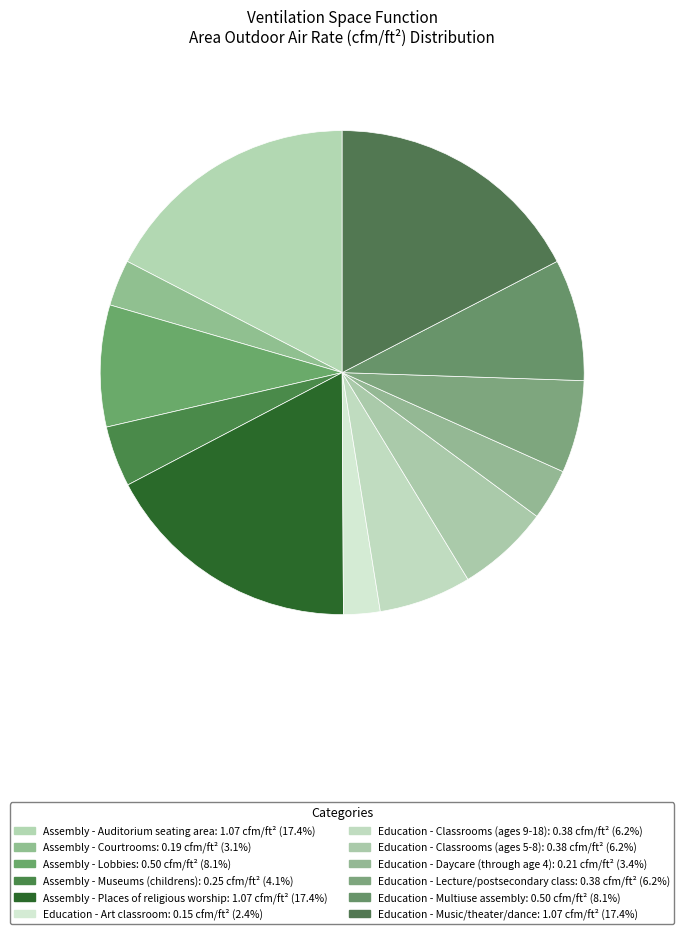

True or false: Assembly - Museums (childrens) accounts for 16% of the total.

False